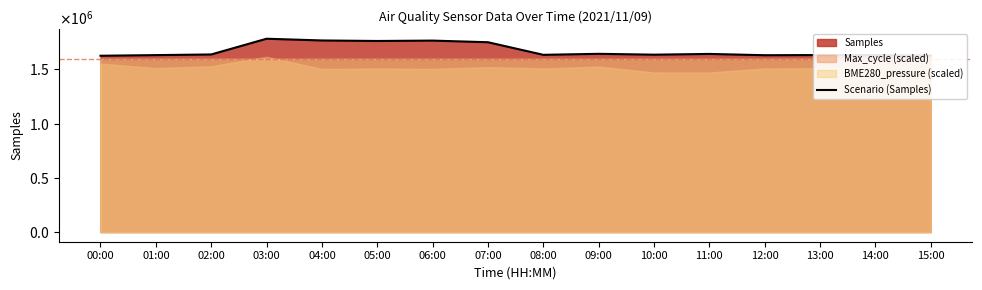

What is the difference between the maximum and second lowest values?

155299